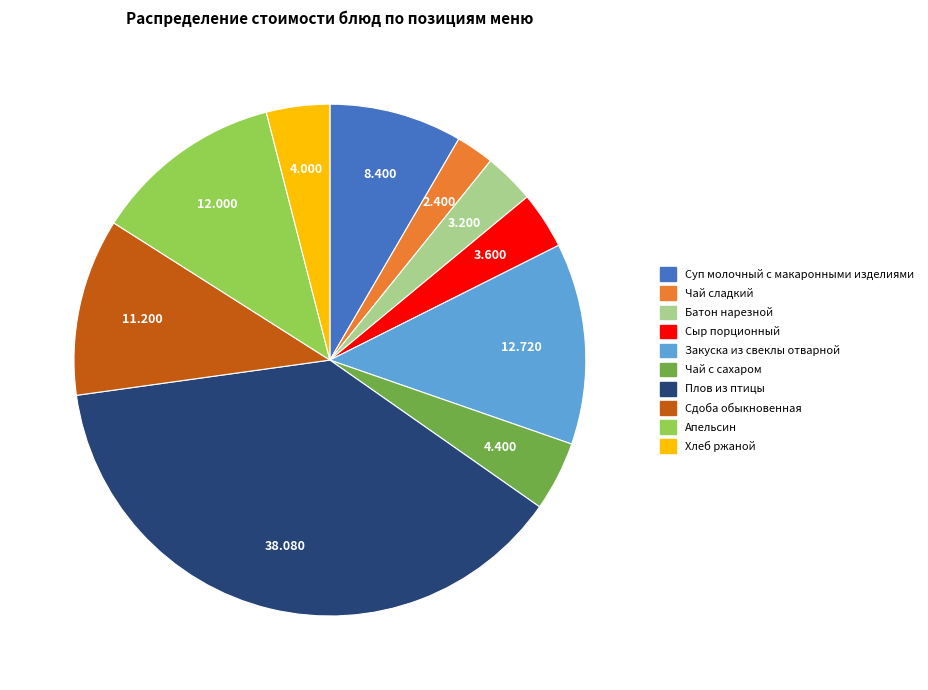

True or false: Хлеб ржаной accounts for 4% of the total.

True